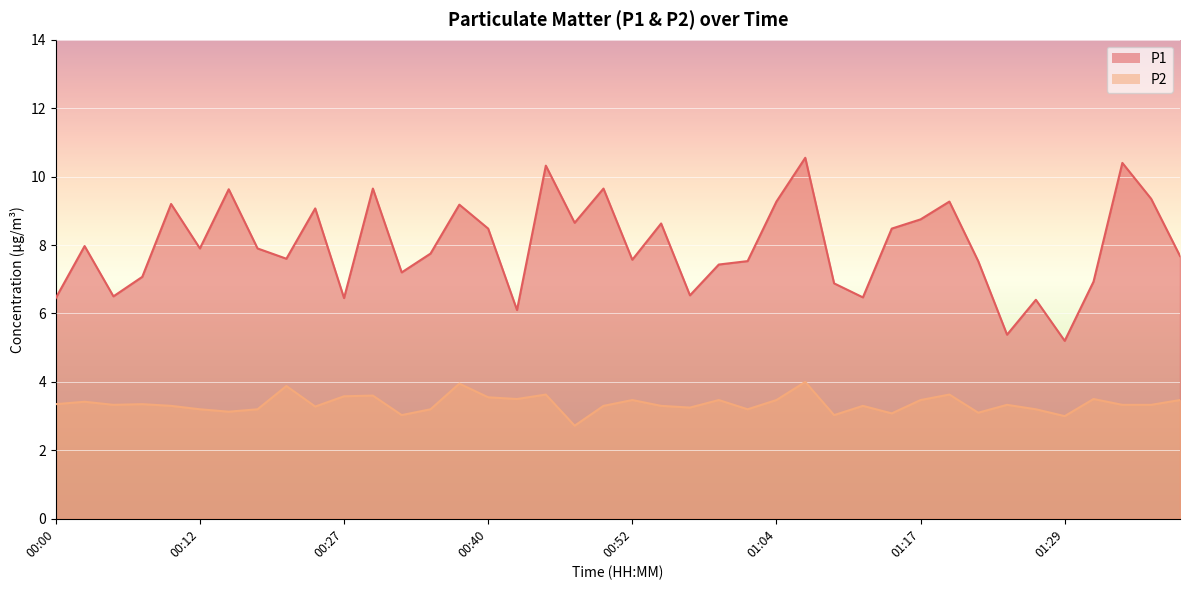

List the labels in order of P1 value, smallest first.

01:29, 01:24, 00:42, 01:27, 00:00, 00:27, 01:12, 00:05, 00:57, 01:09, 01:32, 00:08, 00:32, 00:59, 01:02, 01:22, 00:52, 00:20, 01:39, 00:35, 00:12, 00:17, 00:03, 00:40, 01:14, 00:54, 00:47, 01:17, 00:25, 00:37, 00:10, 01:04, 01:19, 01:37, 00:15, 00:30, 00:49, 00:44, 01:34, 01:07